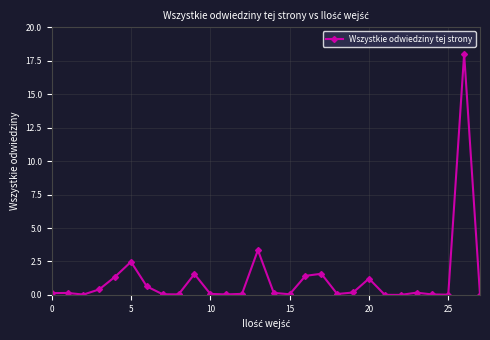

True or false: the data has more than 2 interior local peaks.

True